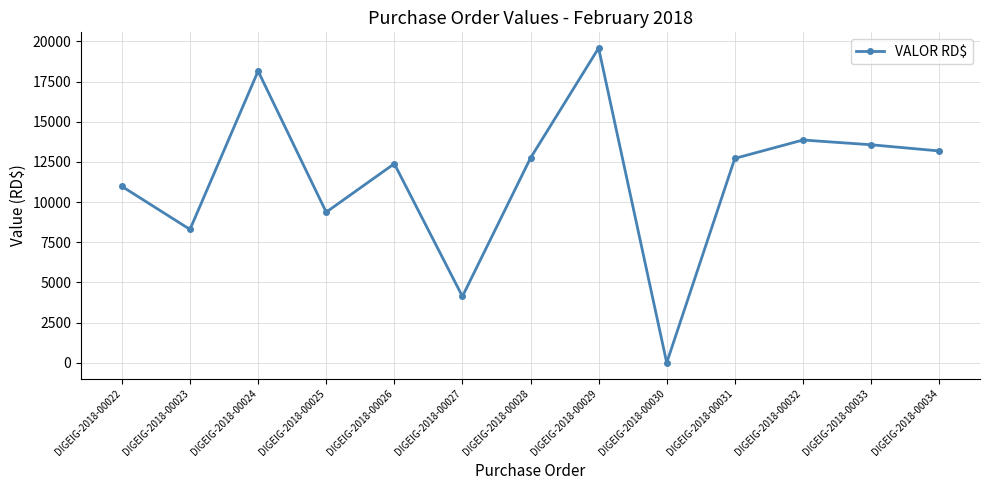

How many points are lower than both their immediate neighbors (excluding endpoints)?

4